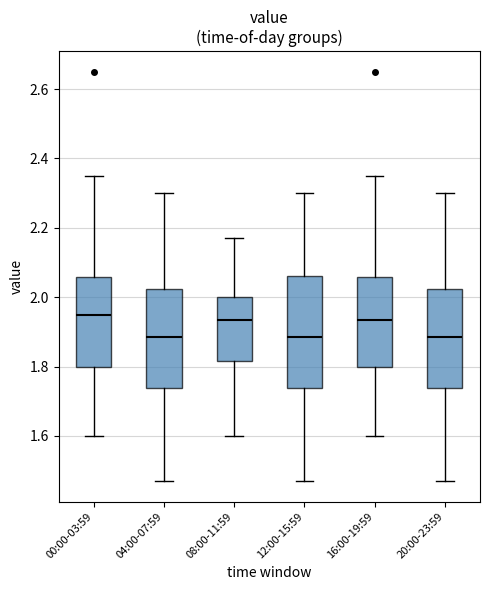

Where is the lower edge of the box for 04:00-07:59 on the y-axis? The values are not printed on the chart, so give them approximately, as read against the axis.

1.74